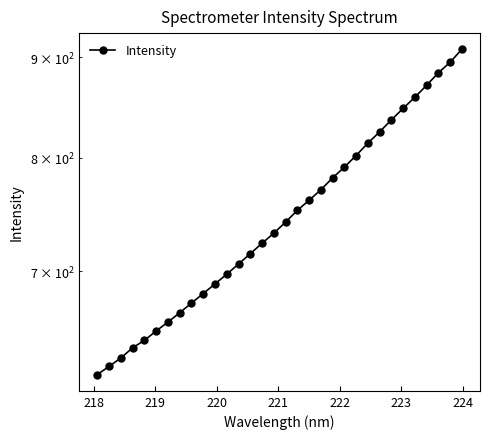

True or false: the data shows 357.9 at 17.

False